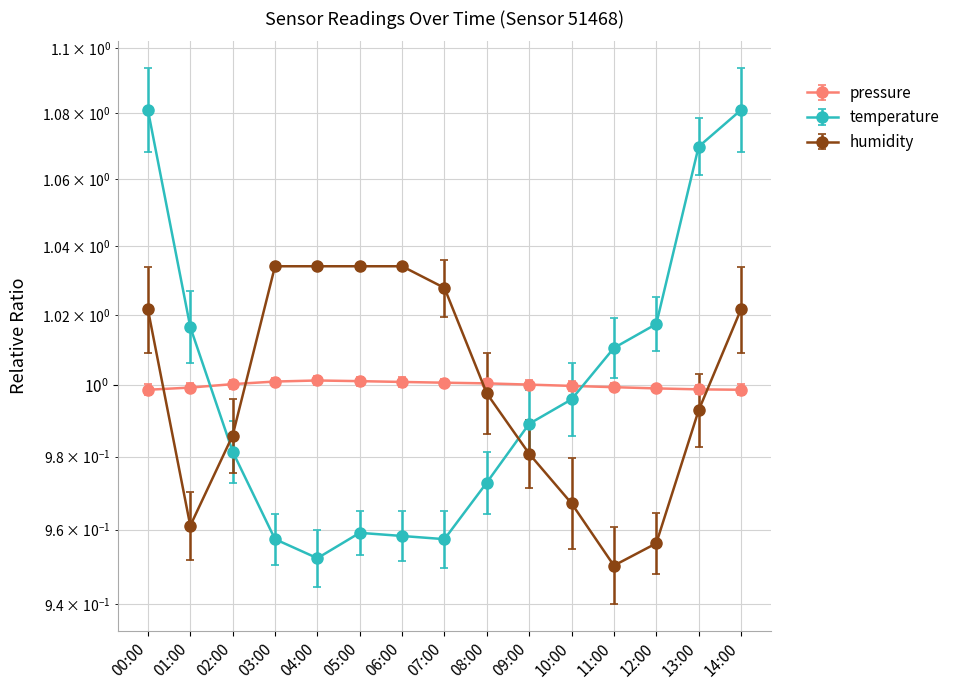

How many data points in pressure are above 1?

8